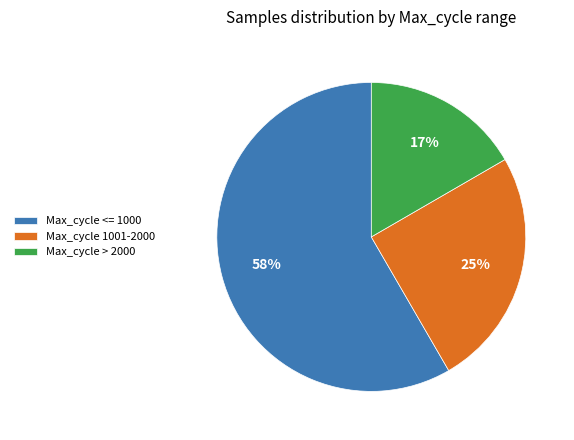

Rank the categories by value from lowest to highest.

Max_cycle > 2000, Max_cycle 1001-2000, Max_cycle <= 1000